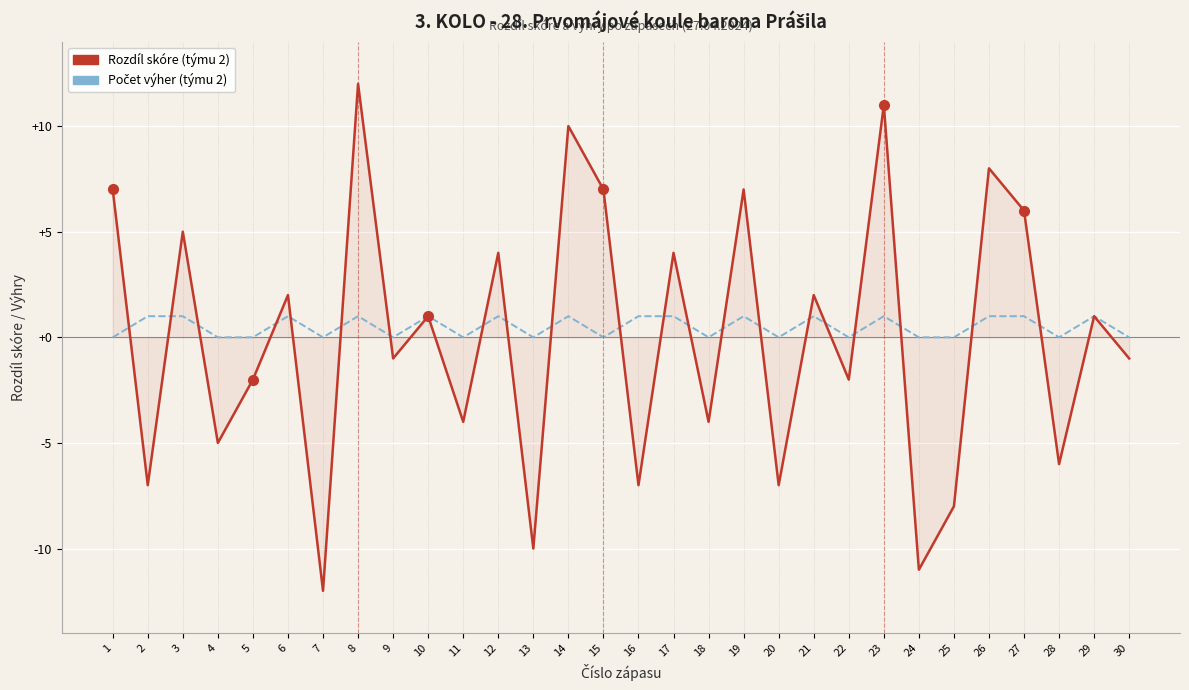

Which category has the lowest value across all series?

7